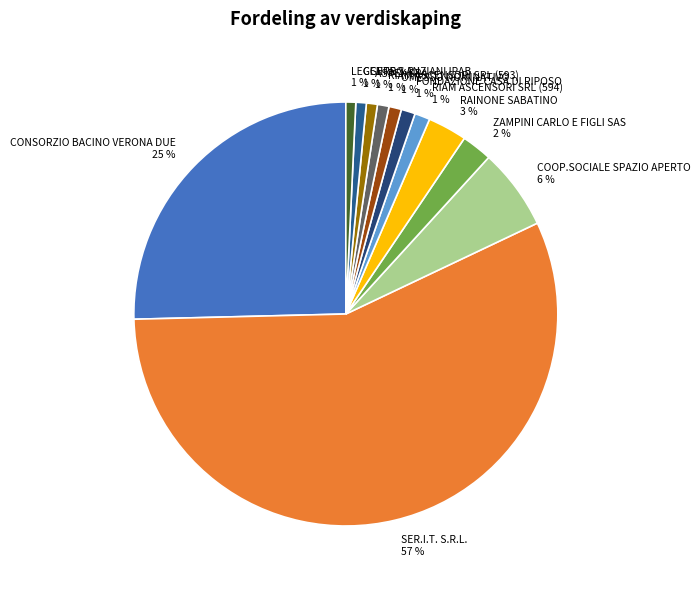

Is it true that COOP.SOCIALE SPAZIO APERTO is 17% of the pie?

False